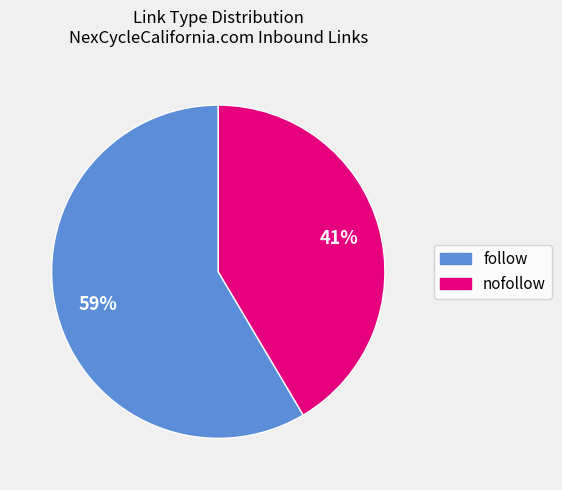

How many segments does this pie chart have?

2